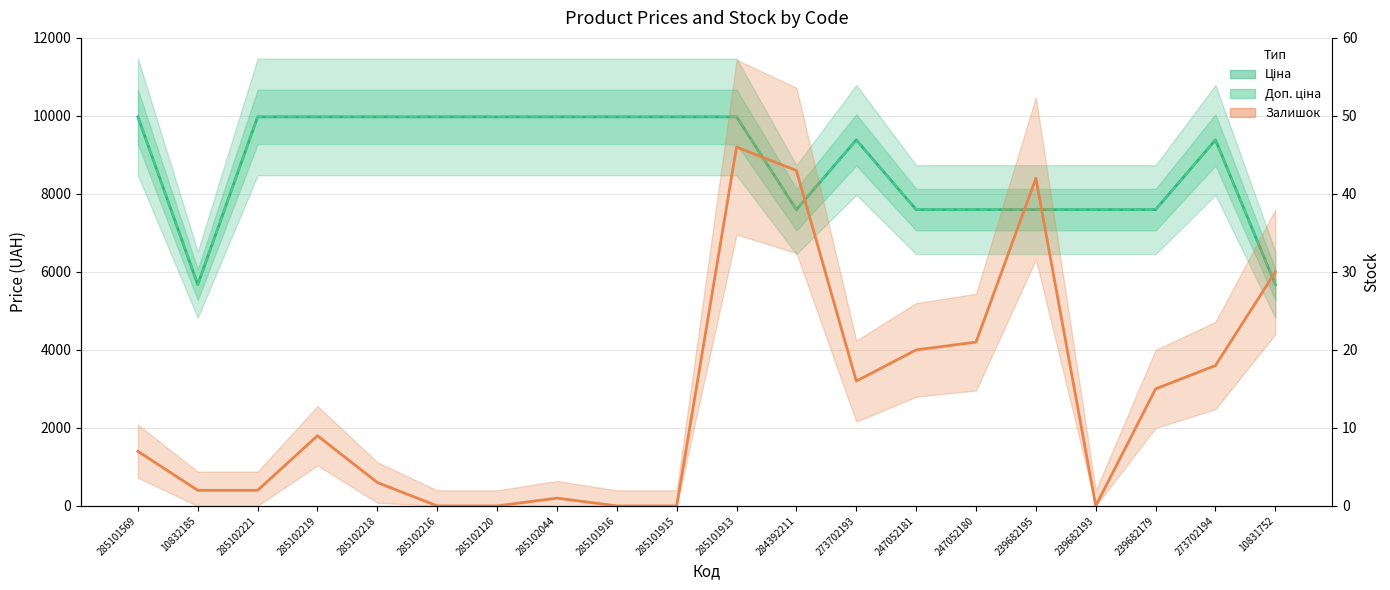

Which series has the largest total across all categories?

Ціна